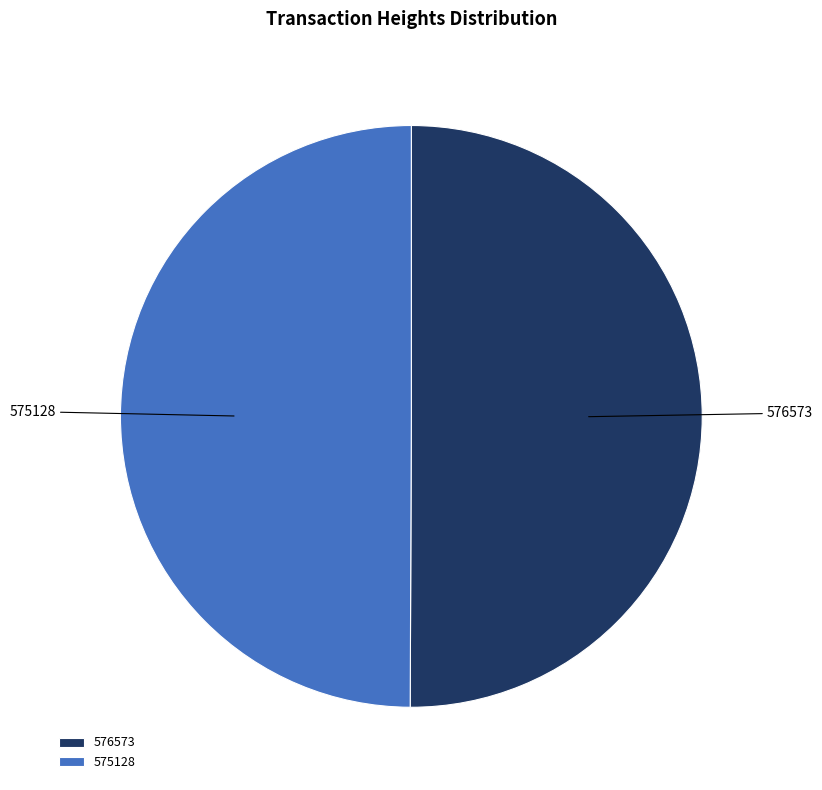

What is the ratio of the value at 575128 to the value at 576573?

1.0